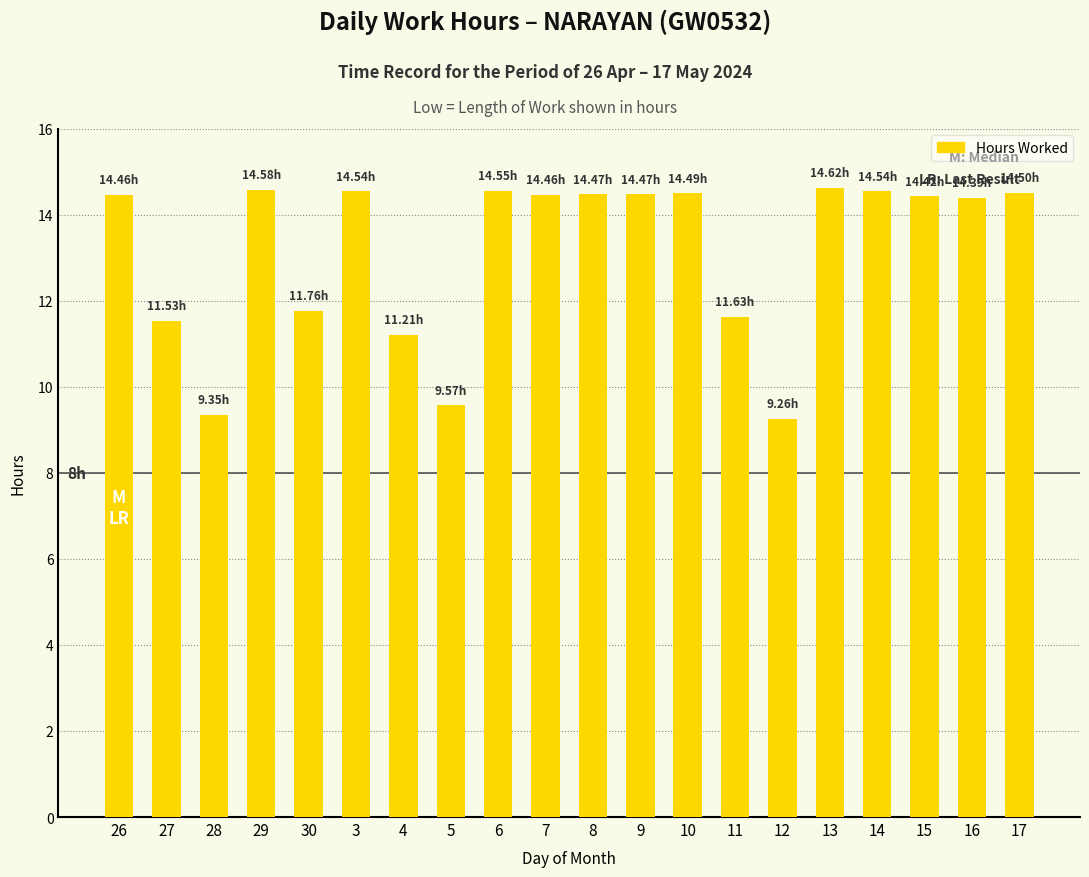

Between 28 and 15, which is larger?

15